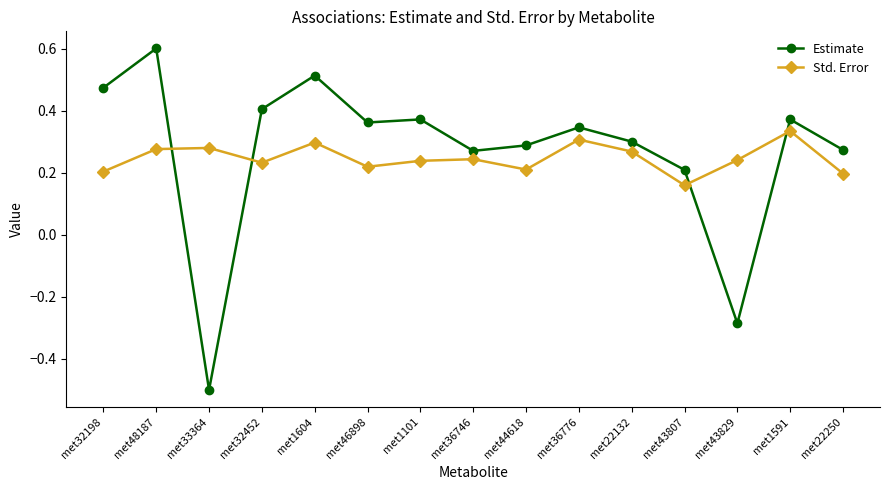

Which series changed the most between met44618 and met43829?

Estimate